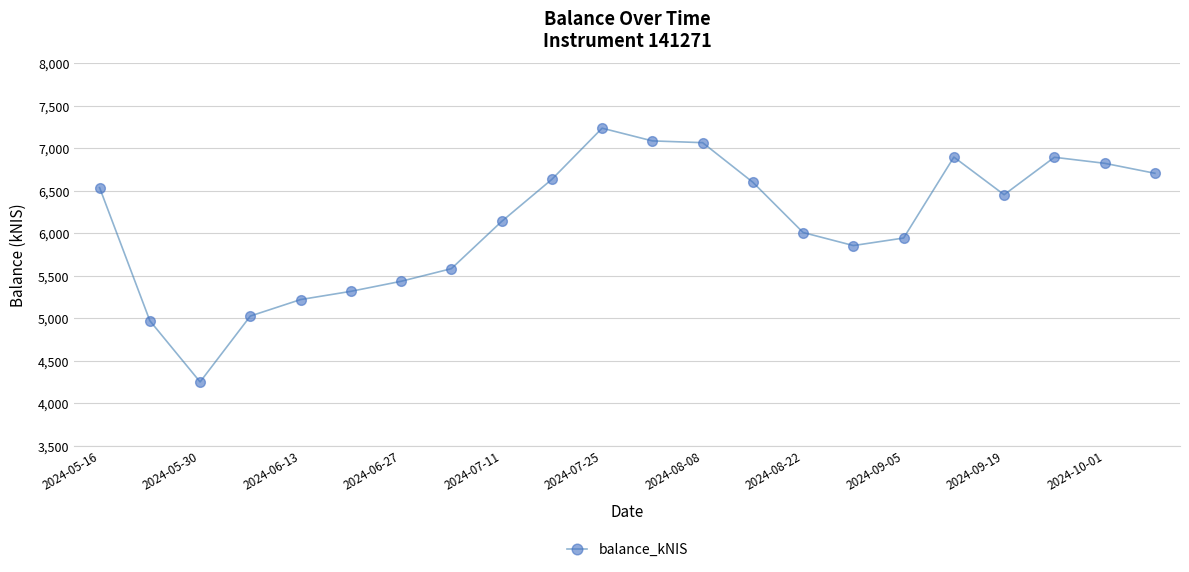

What is the value of the 21st point from the left?

6822.0